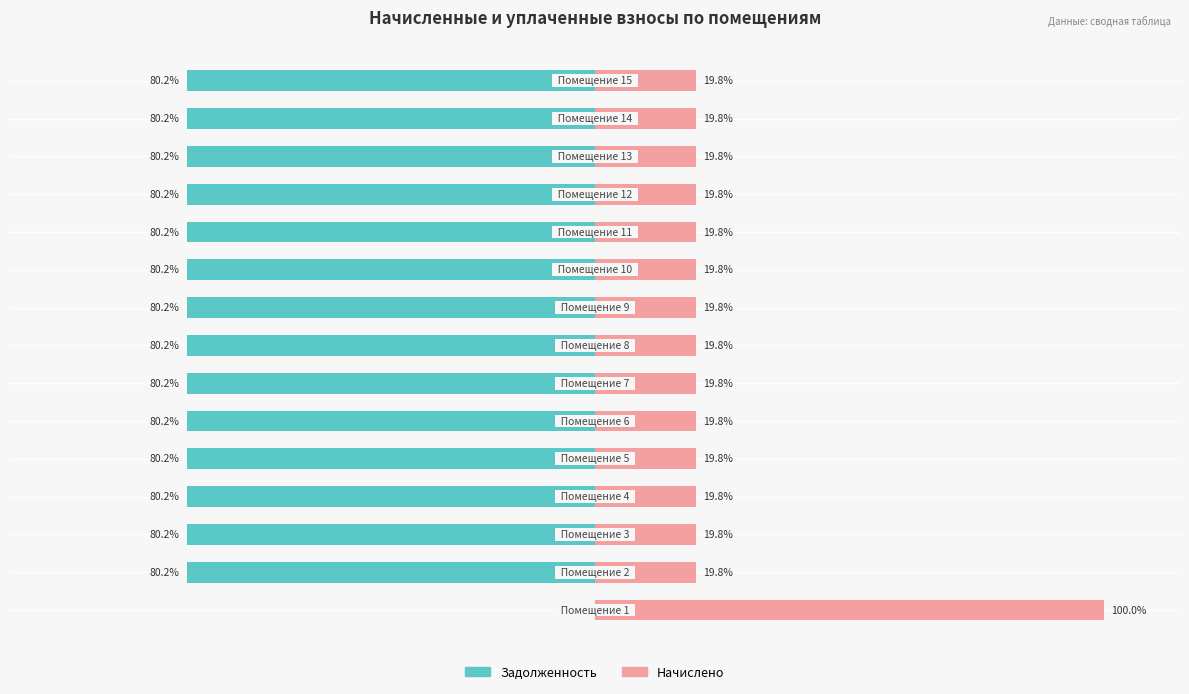

How many groups of bars are there?

15